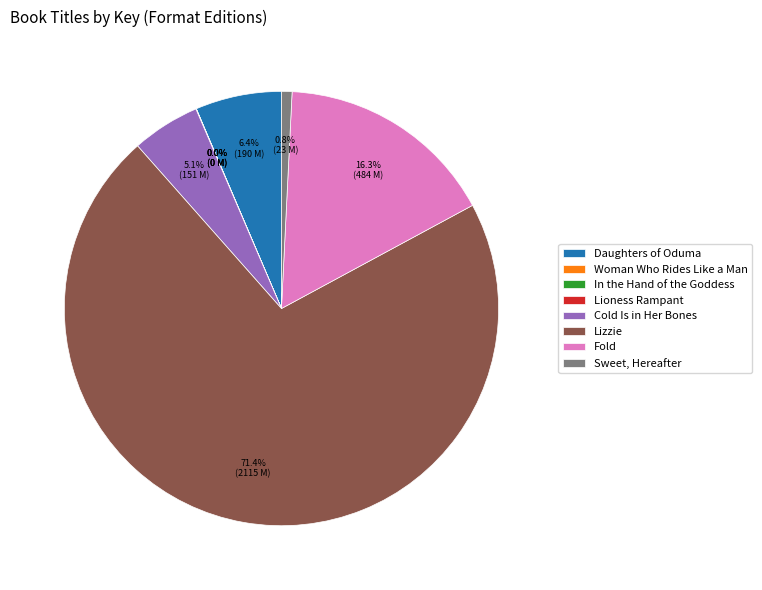

What is the largest slice in the pie chart?

Lizzie